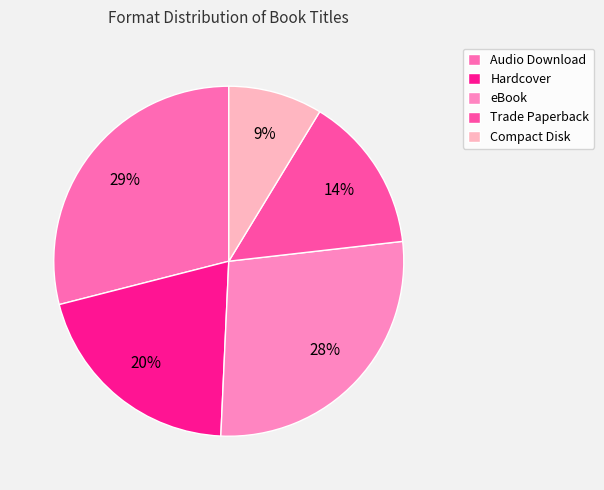

True or false: Compact Disk accounts for 22% of the total.

False